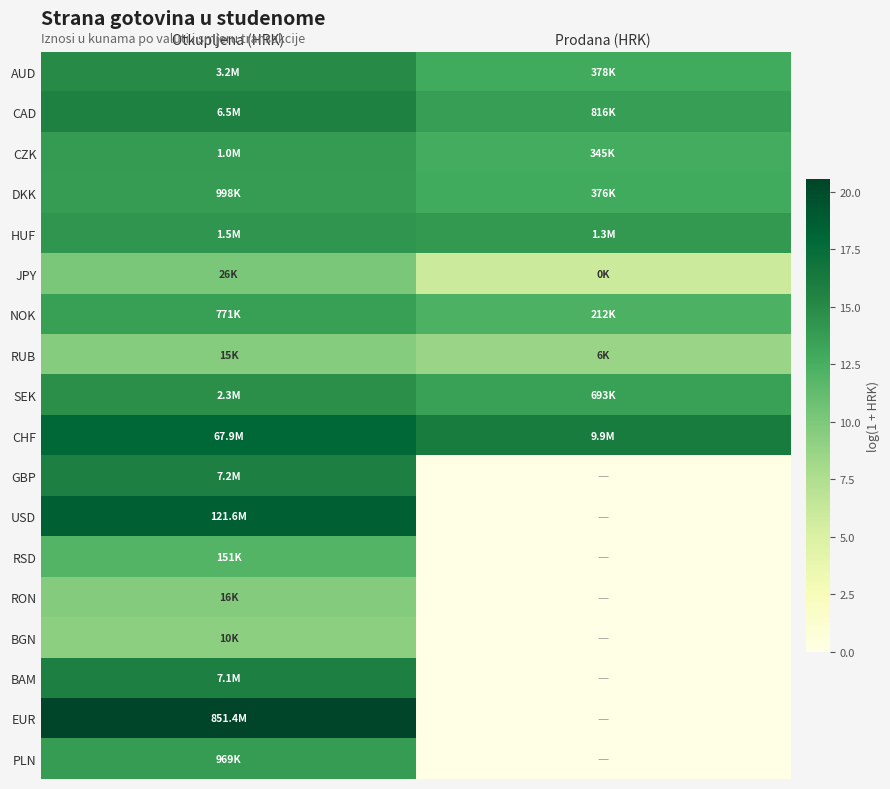

Between Otkupljena (HRK) and Prodana (HRK), which is larger?

Otkupljena (HRK)